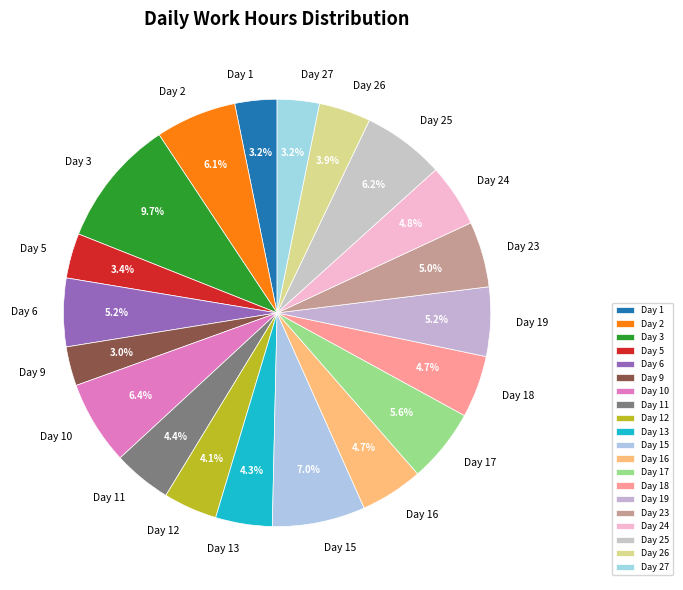

Does any single category account for the majority?

No